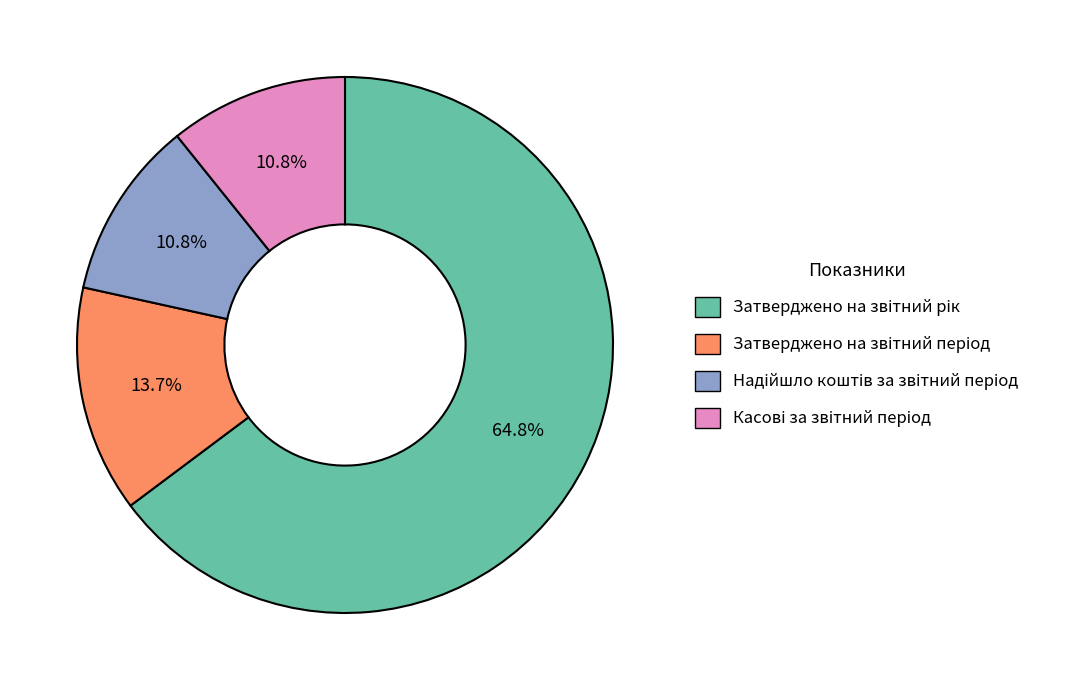

Does any single category account for the majority?

Yes